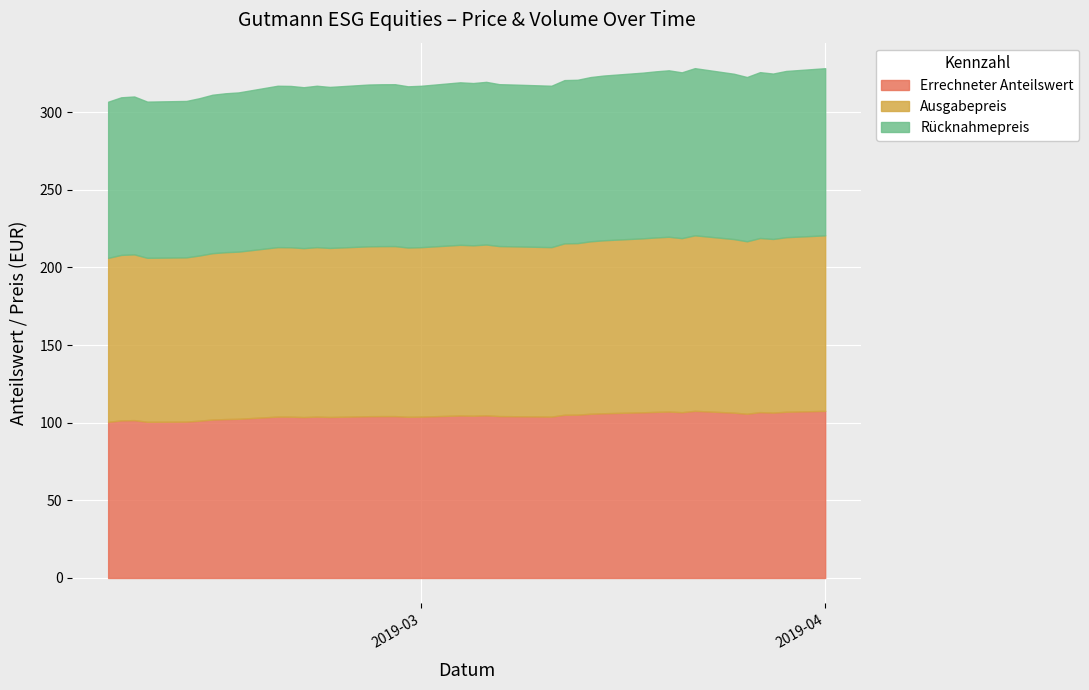

Does the chart display data point markers on the line(s)?

No